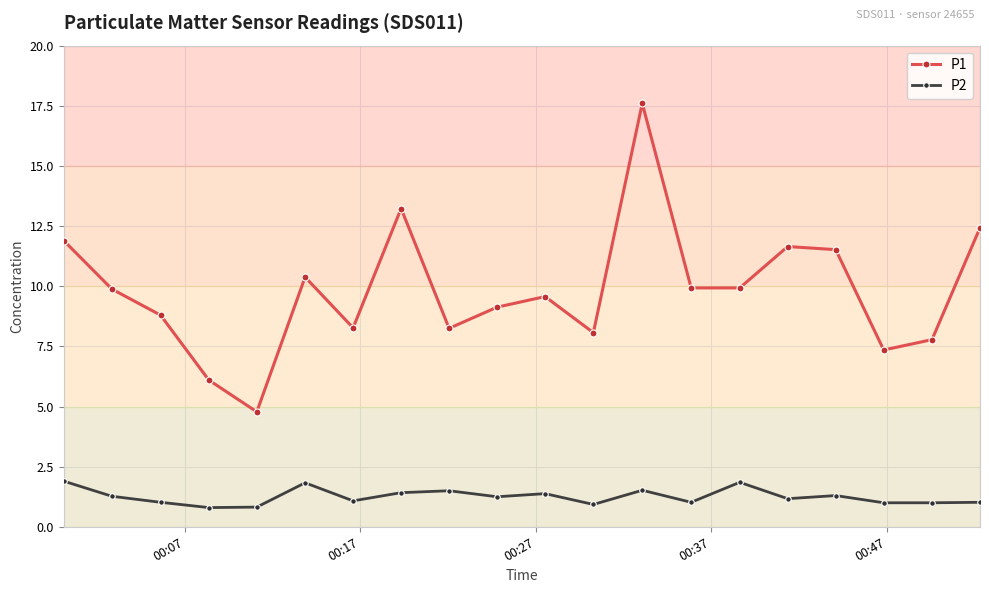

What is the value of the P2 point at the 5th from the left?

0.8